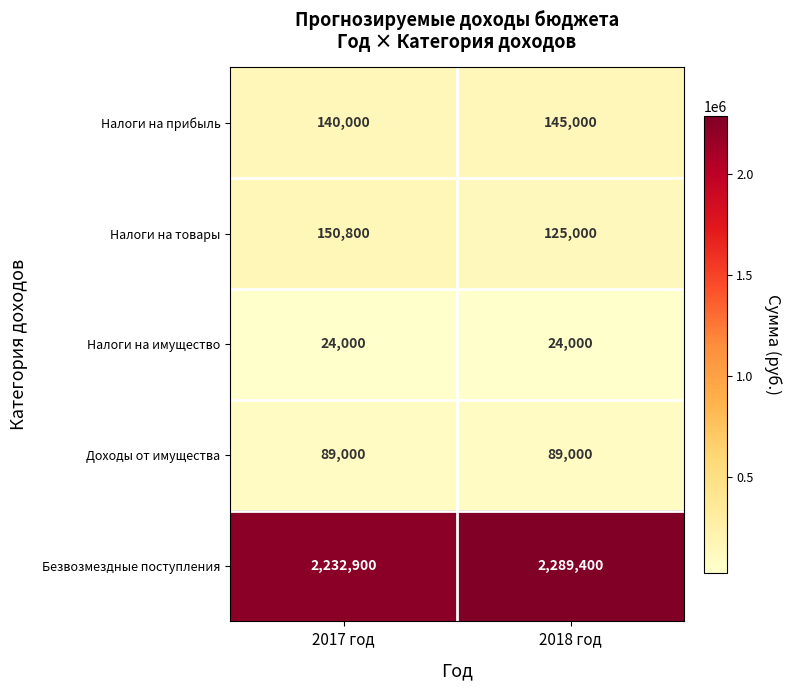

What is the minimum value shown in the chart?

24000